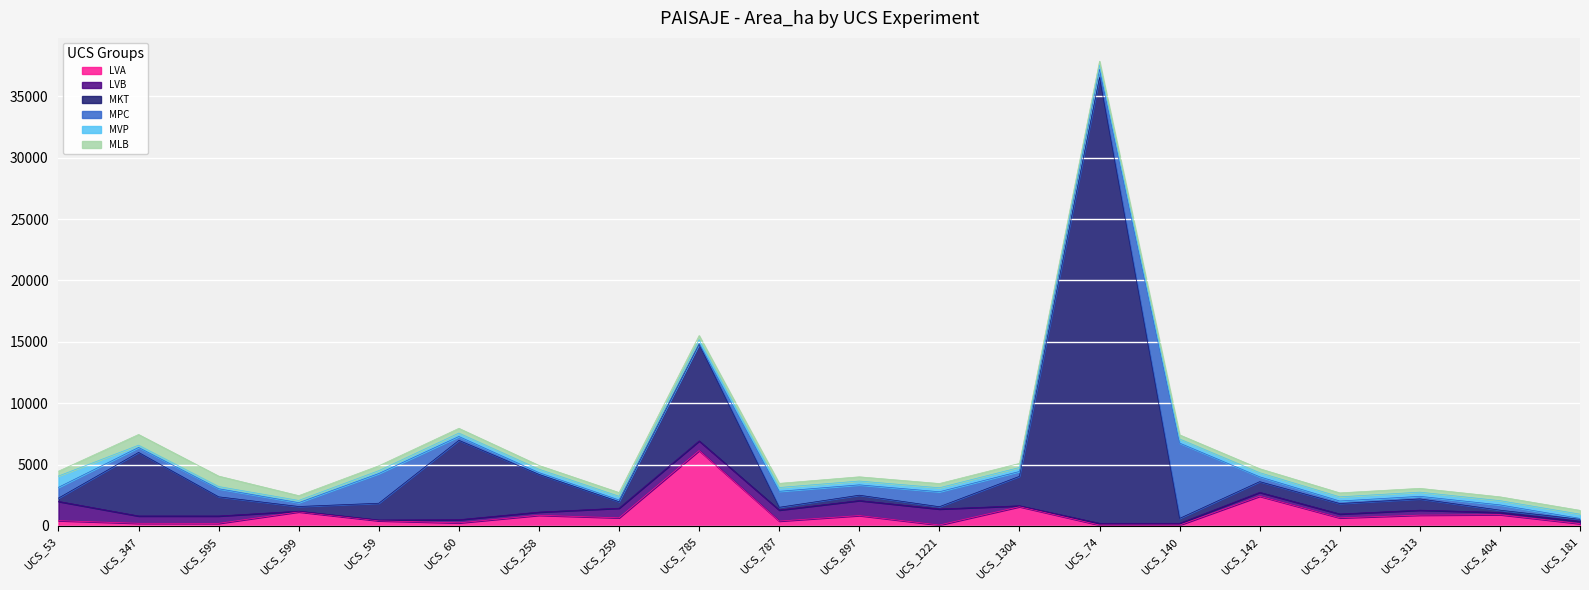

What are all the series names shown in the legend?

LVA, LVB, MKT, MPC, MVP, MLB